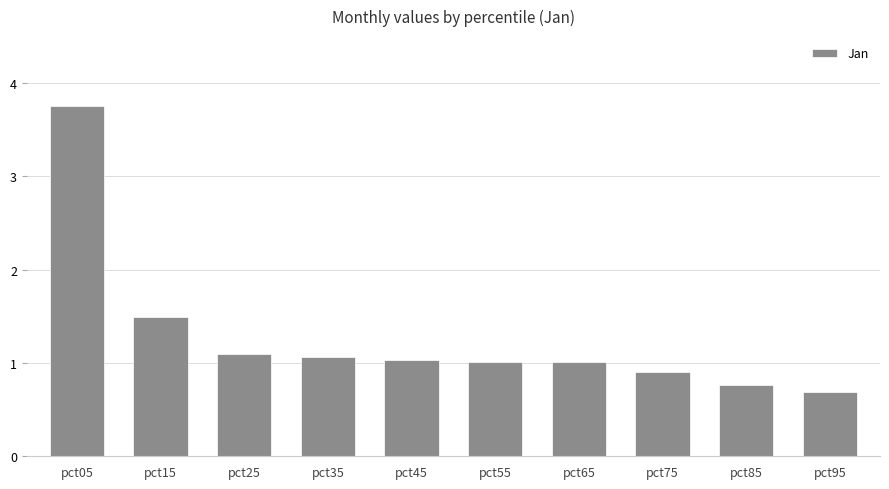

Does the chart contain stacked bars?

No